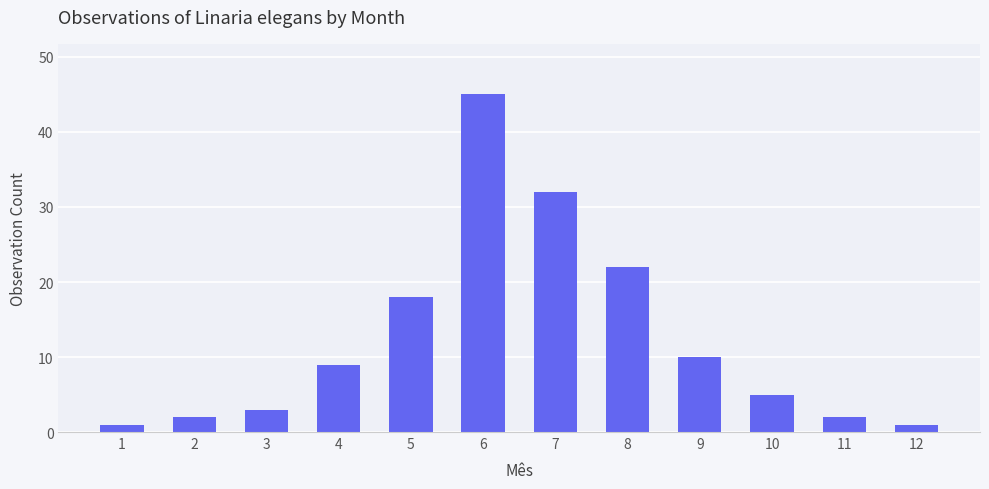

Reading right to left, list all the values displayed in this chart.

12=1	11=2	10=5	9=10	8=22	7=32	6=45	5=18	4=9	3=3	2=2	1=1